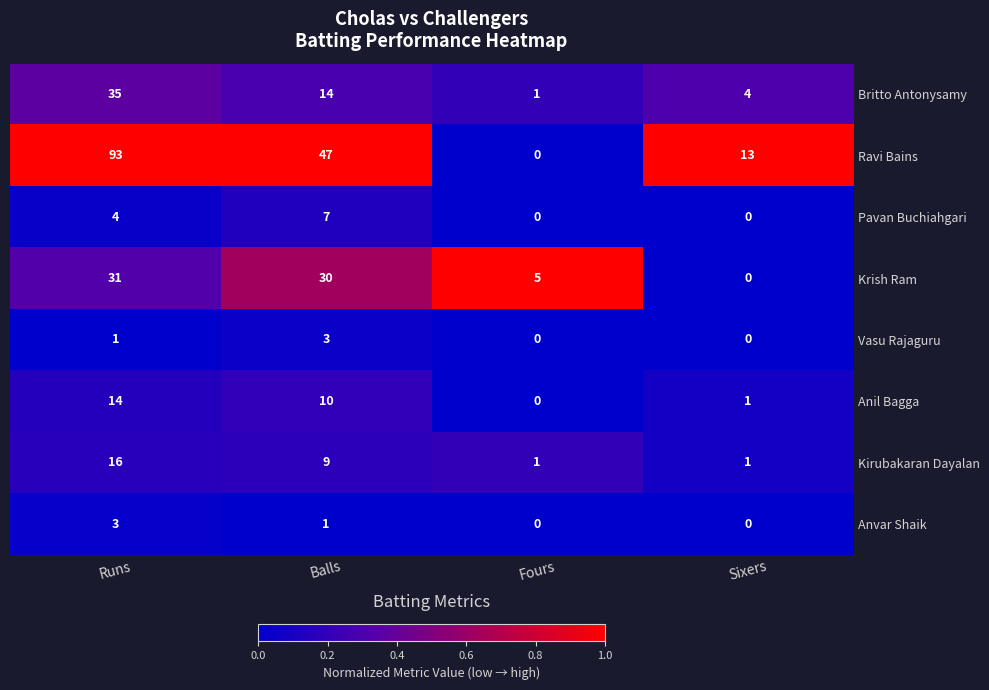

Is it true that Ravi Bains equals -40 at Fours?

False